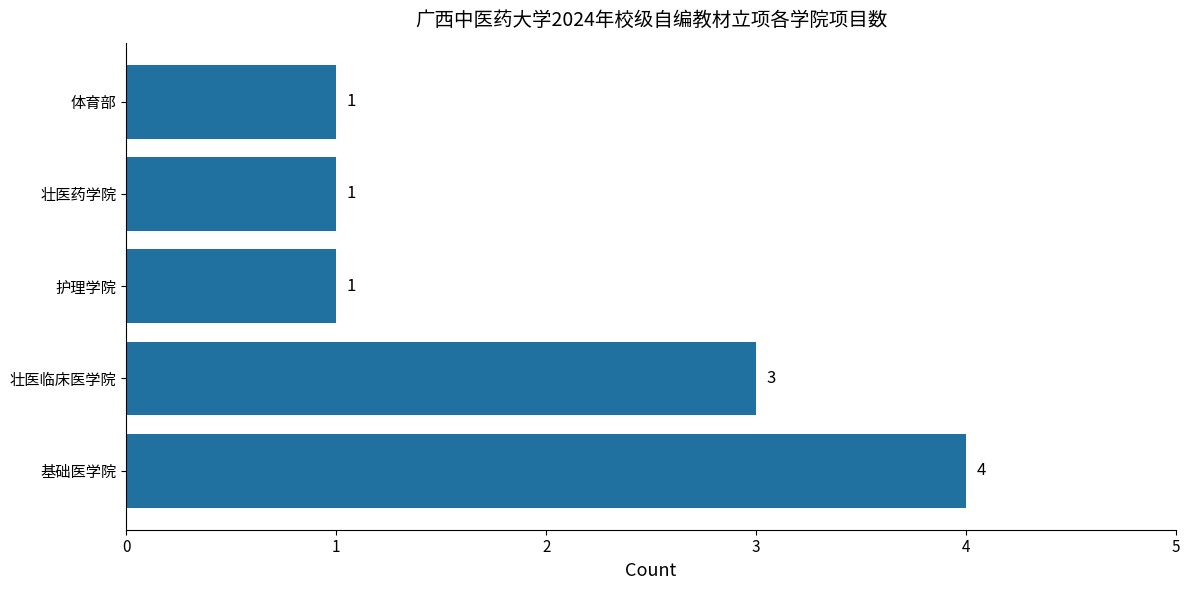

What is the sum of all values?

10